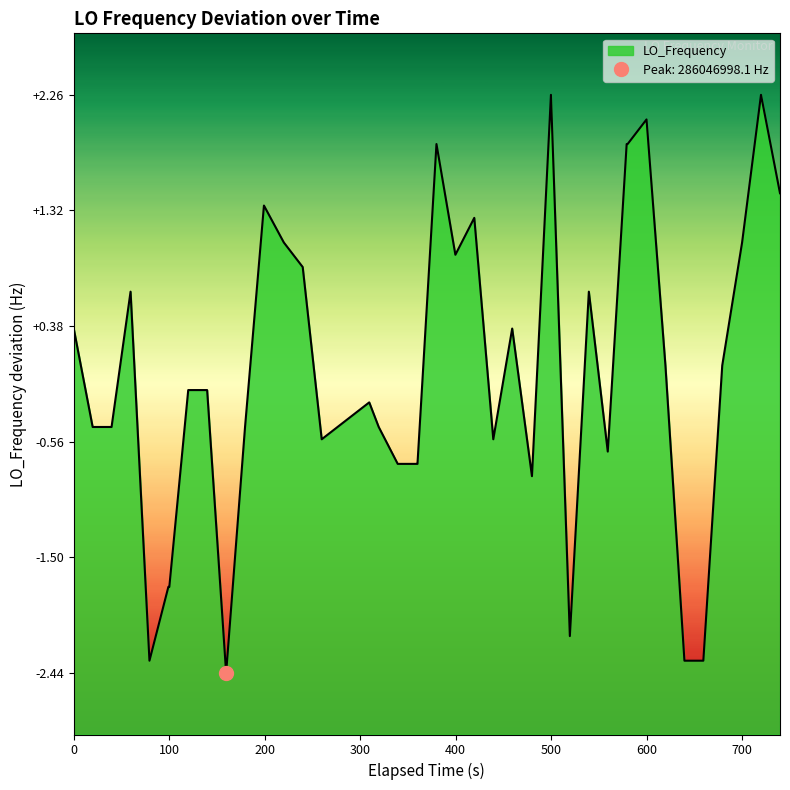

How many values are below zero?

21